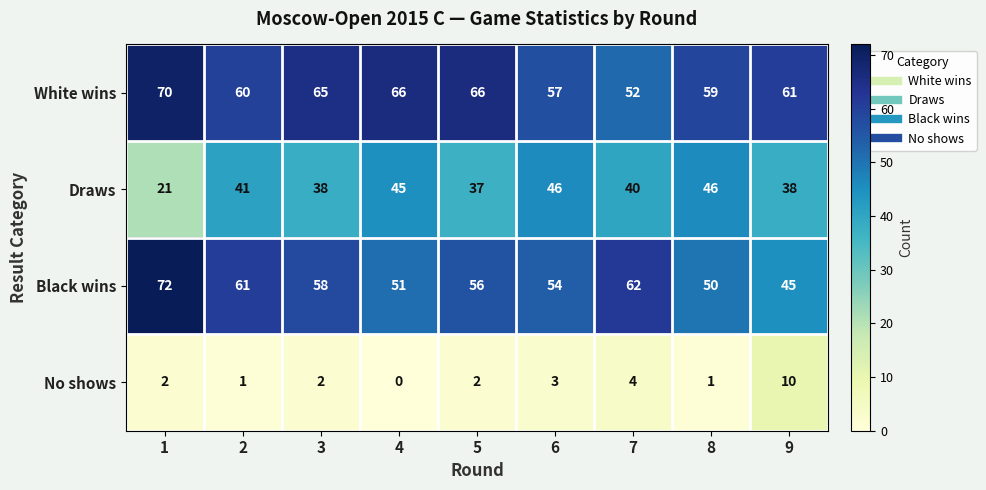

Where is No shows nearest to the value 5?

7